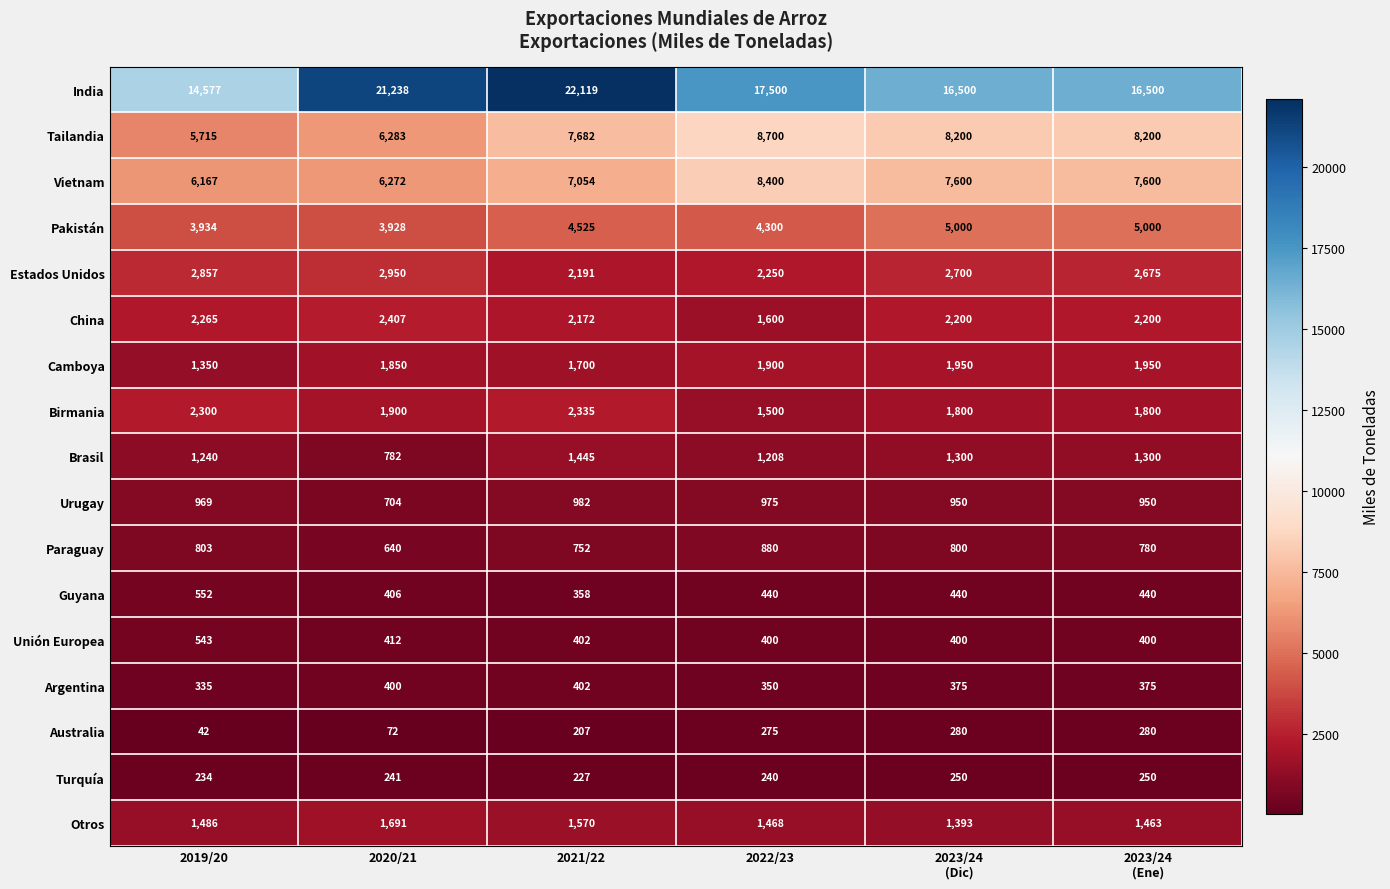

Rank the series by their maximum value, from highest to lowest.

India, Tailandia, Vietnam, Pakistán, Estados Unidos, China, Birmania, Camboya, Otros, Brasil, Urugay, Paraguay, Guyana, Unión Europea, Argentina, Australia, Turquía